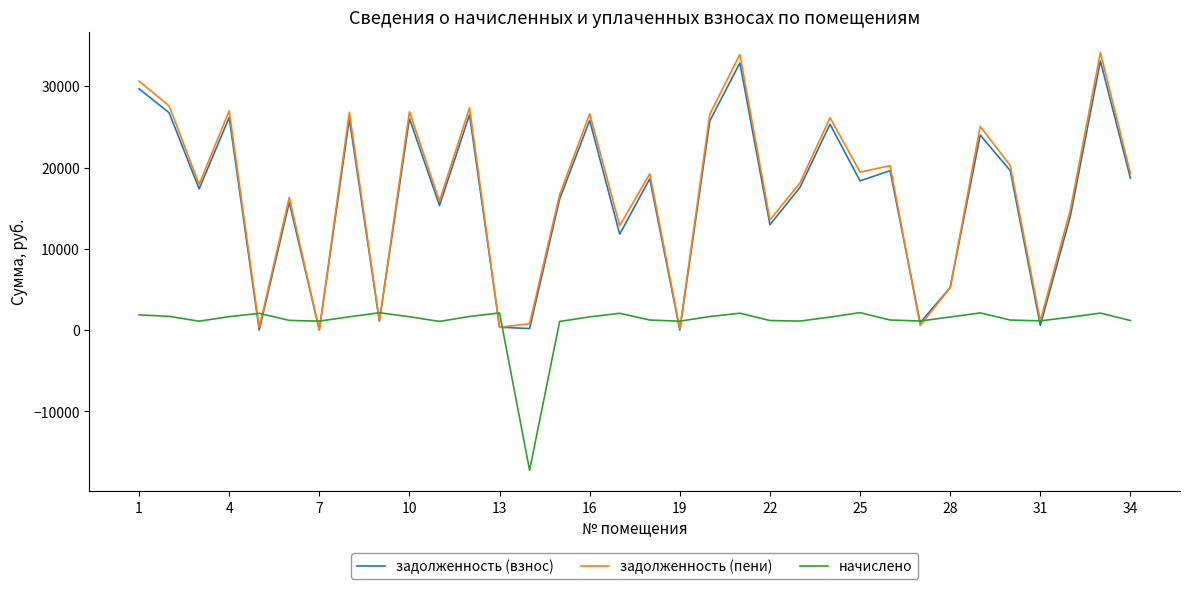

Count the number of data series in this chart.

3